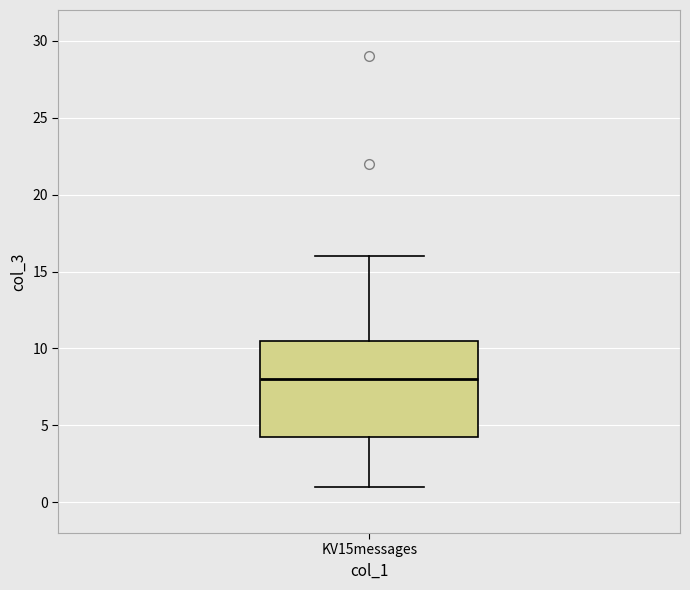

Transcribe this box plot: give where the median line is, the range the box spans, and where the two whiskers end, as read against the y-axis. The values are not printed on the chart, so give them approximately, as read against the axis.

median 8.0, box 4.5 to 10.5, whiskers 1.0 to 16.0